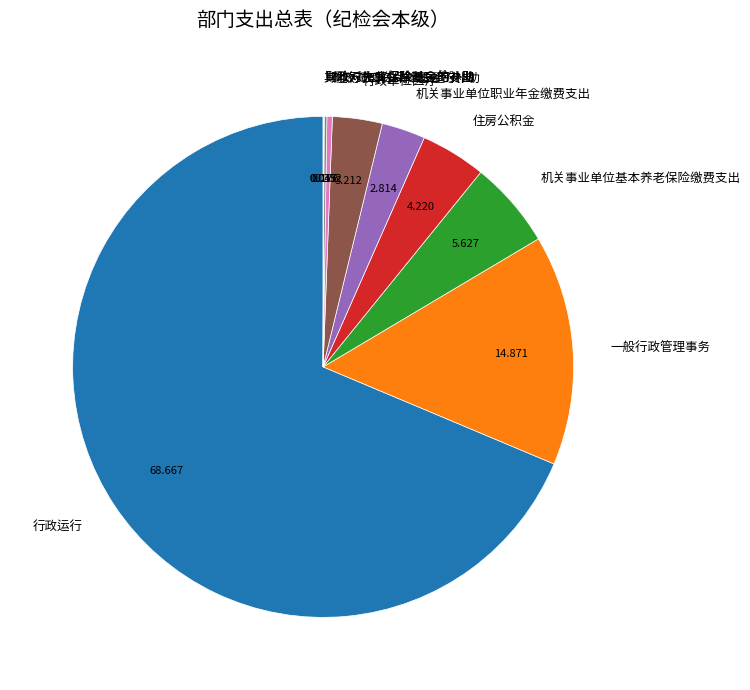

Combined, do 一般行政管理事务 and 机关事业单位基本养老保险缴费支出 account for over 50%?

No